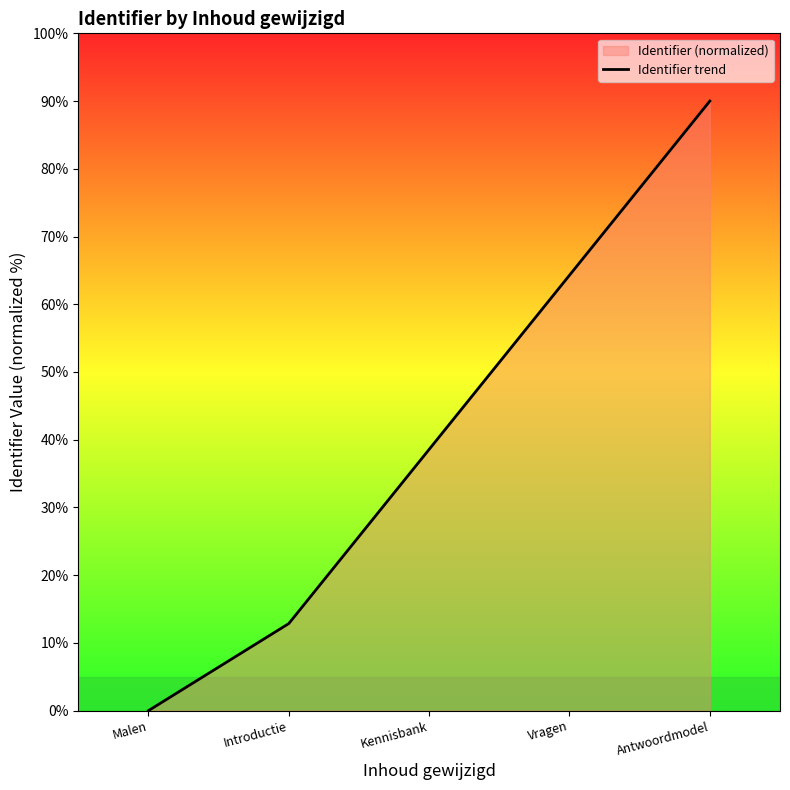

Rank the categories by value from highest to lowest.

Antwoordmodel, Vragen, Kennisbank, Introductie, Malen